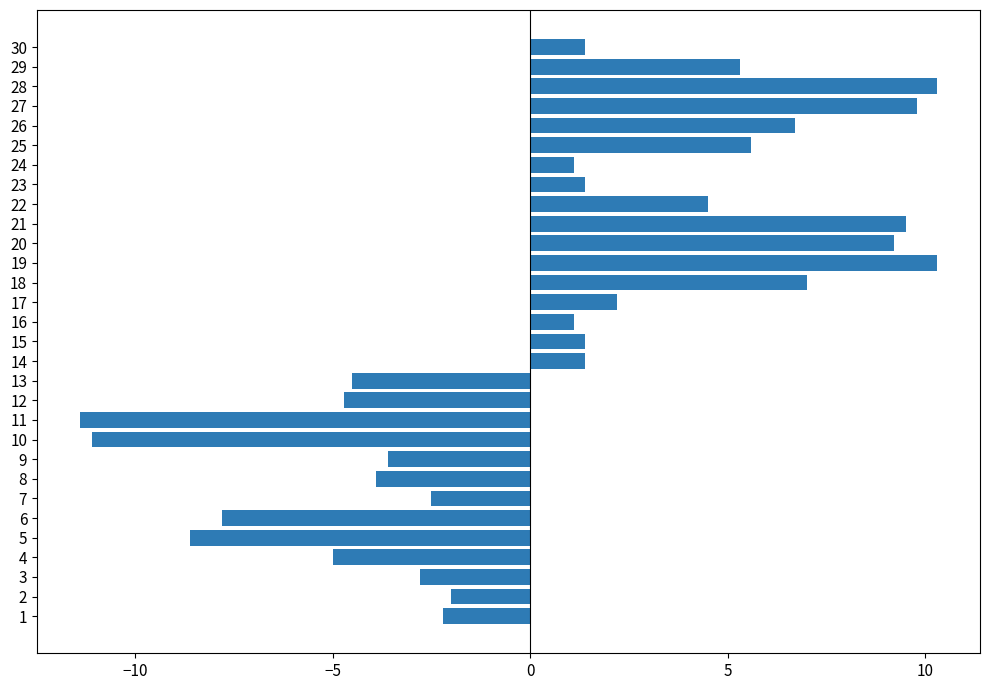

The chart shows a value of 9.8 at 27. True or false?

True